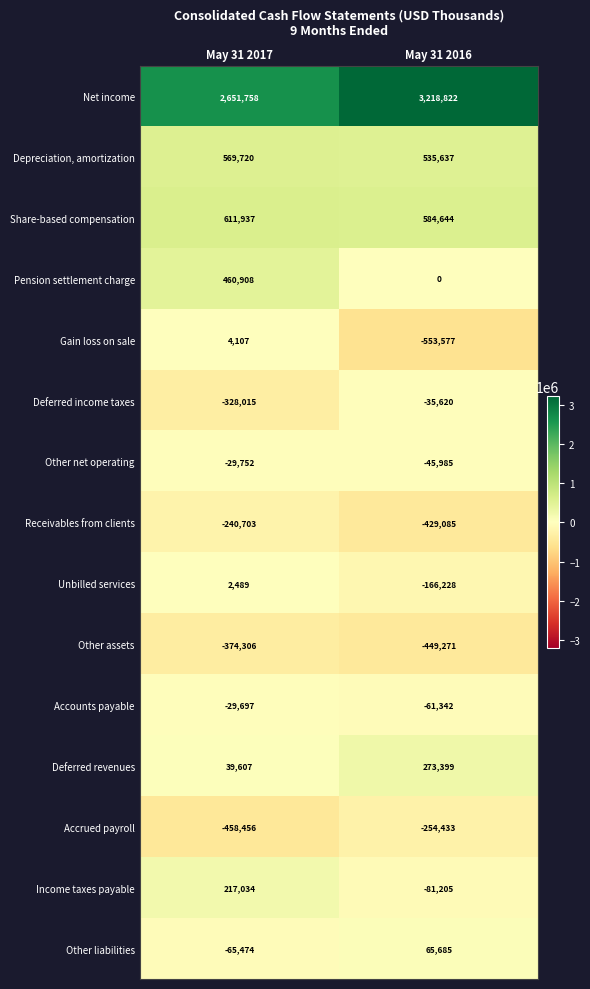

Read the Other assets value at May 31 2017.

-374306